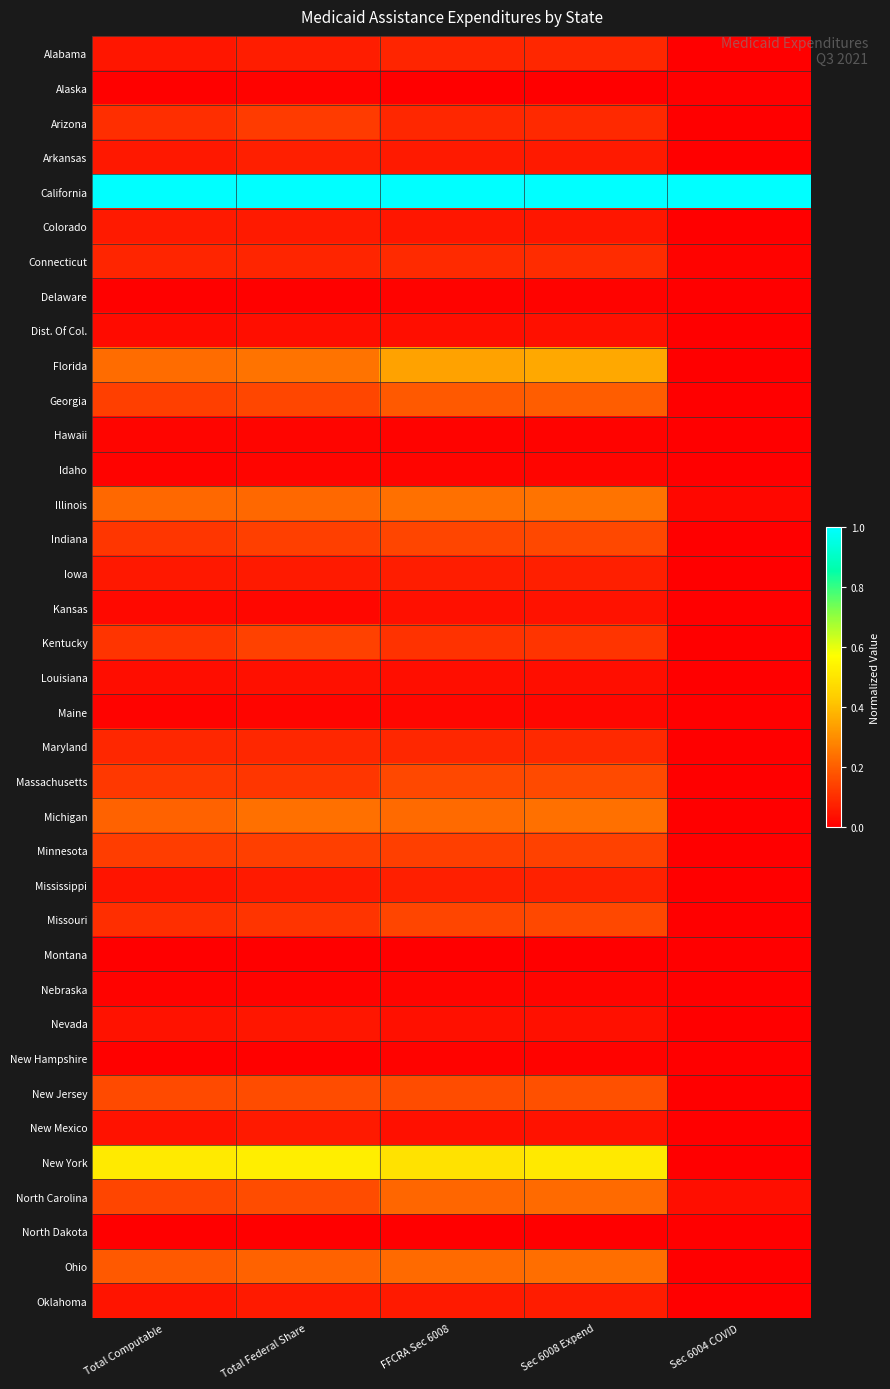

At how many categories does at least one series exceed 0?

5